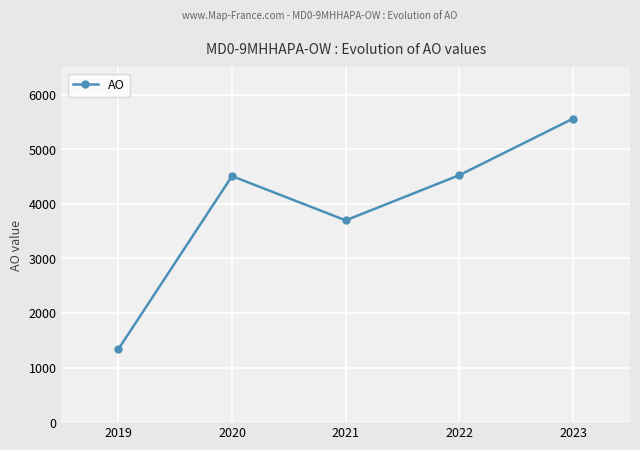

Where is the data nearest to the value 3448?

2021